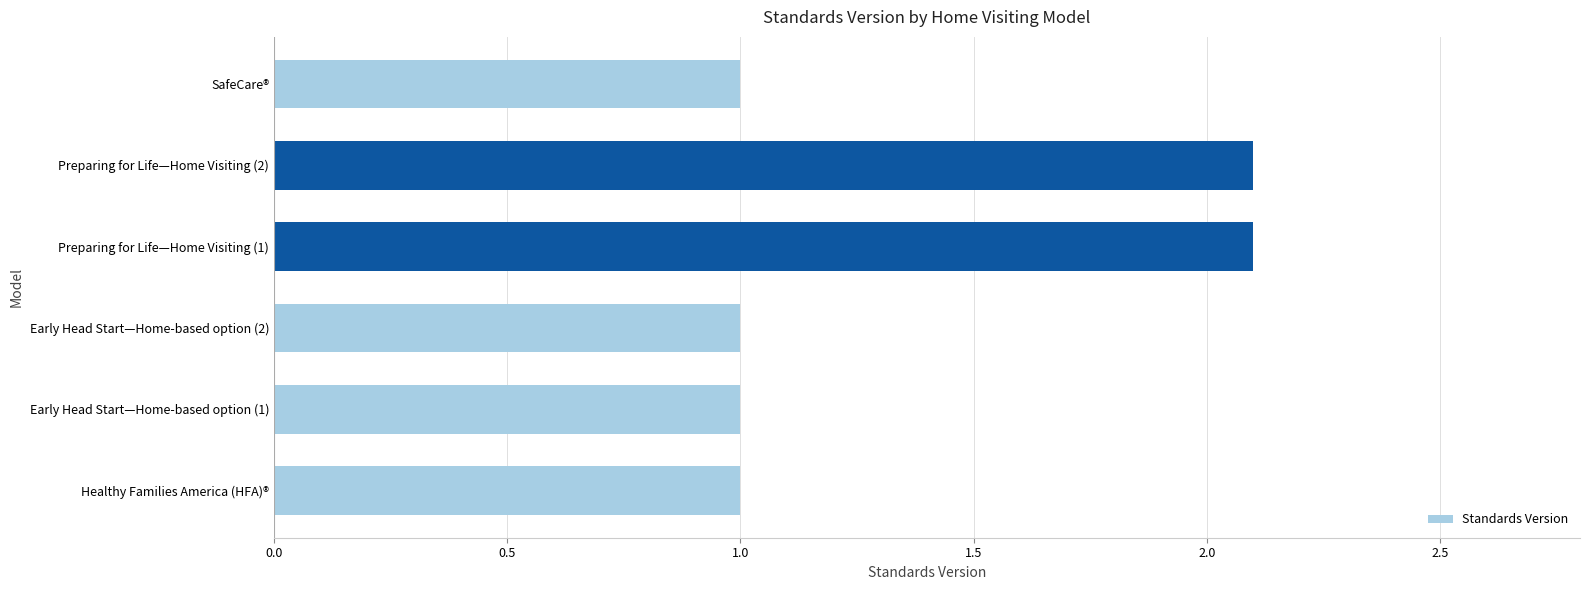

The chart shows a value of 2.1 at Preparing for Life—Home Visiting (1). True or false?

True